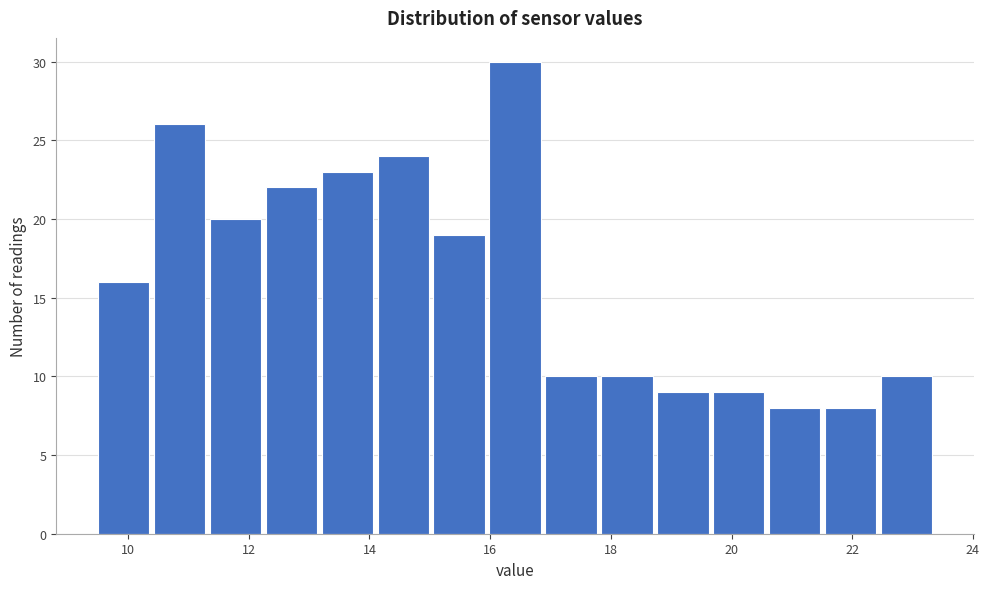

Which range on the x-axis has the tallest bar?

16.0 to 17.0